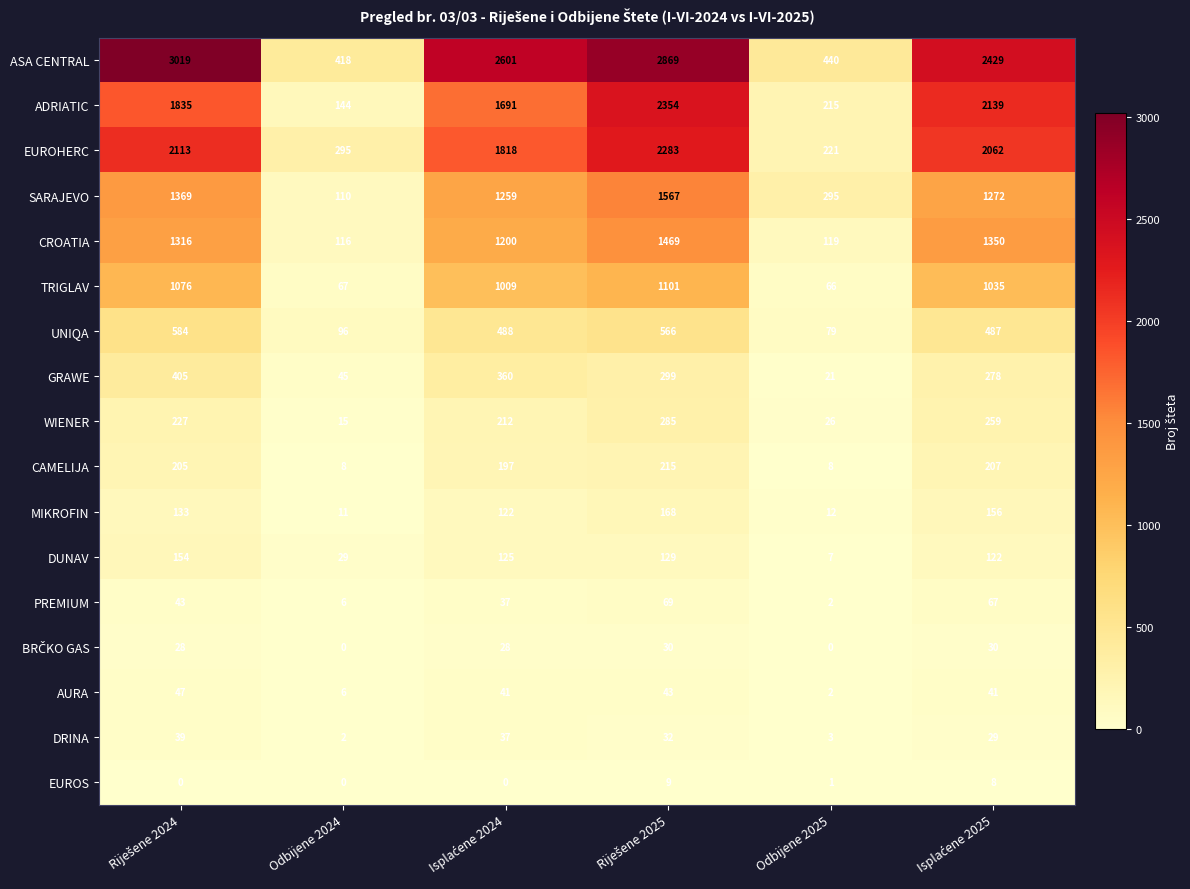

How many data points does each series have?

6